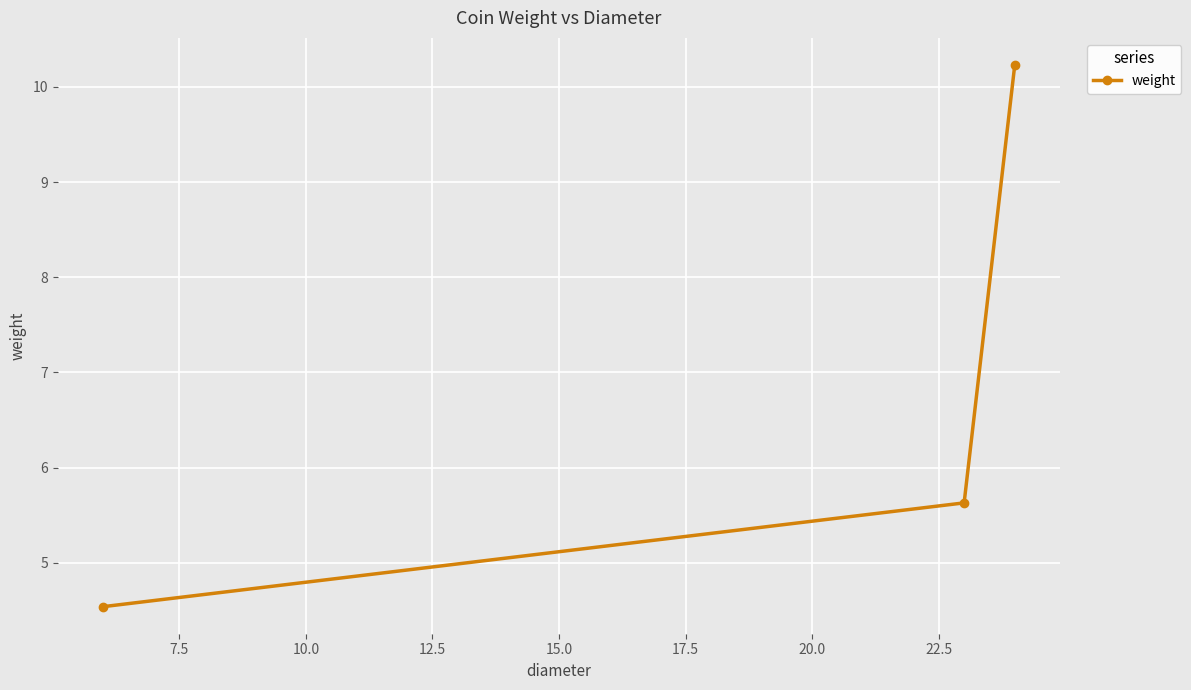

What is the maximum value shown in the chart?

10.2